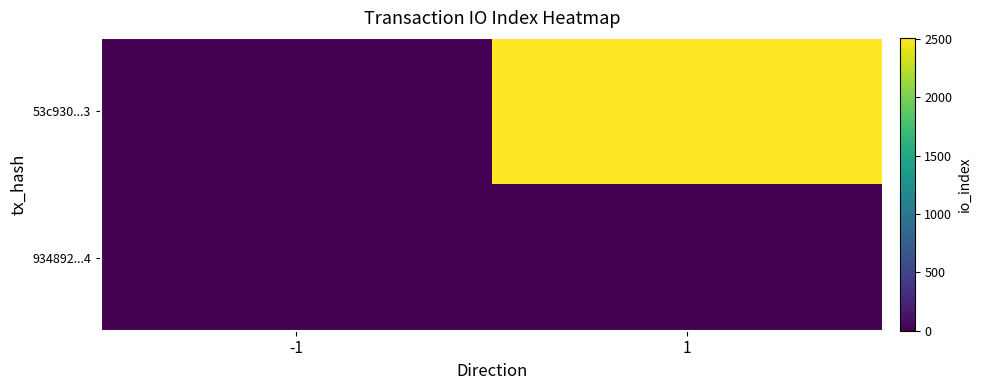

What is the difference between the highest and lowest values at -1?

2